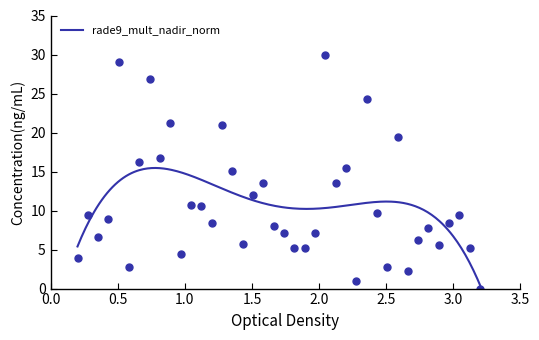

What is the sum of all values?

437.0